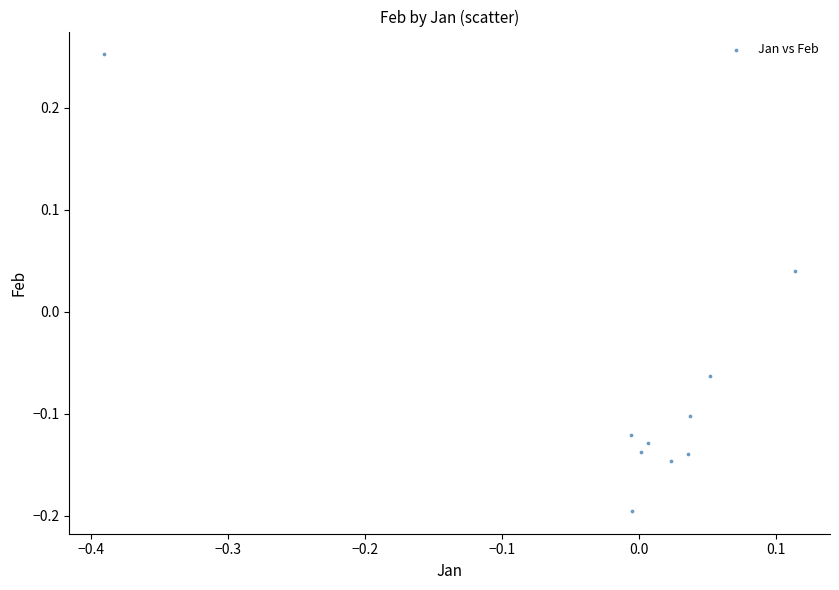

What is the range of X values (max minus min)?

0.5